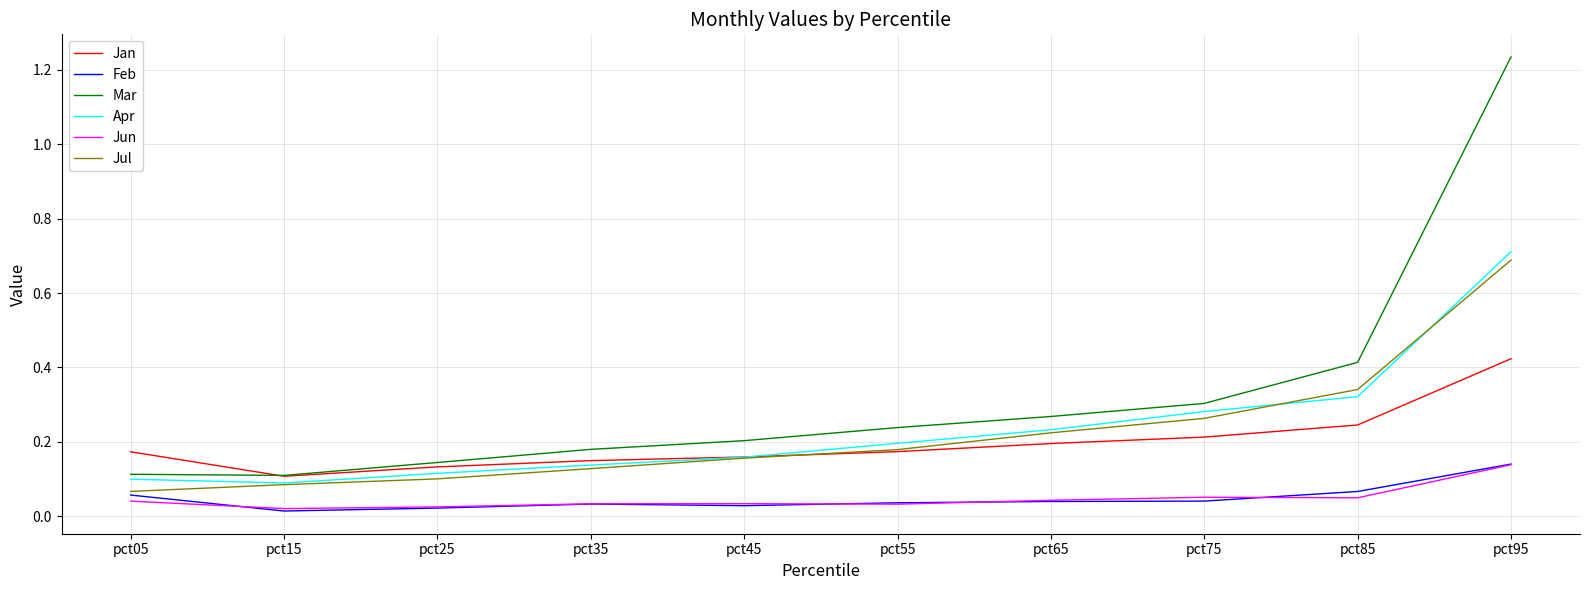

At which label does Mar reach its peak?

pct95